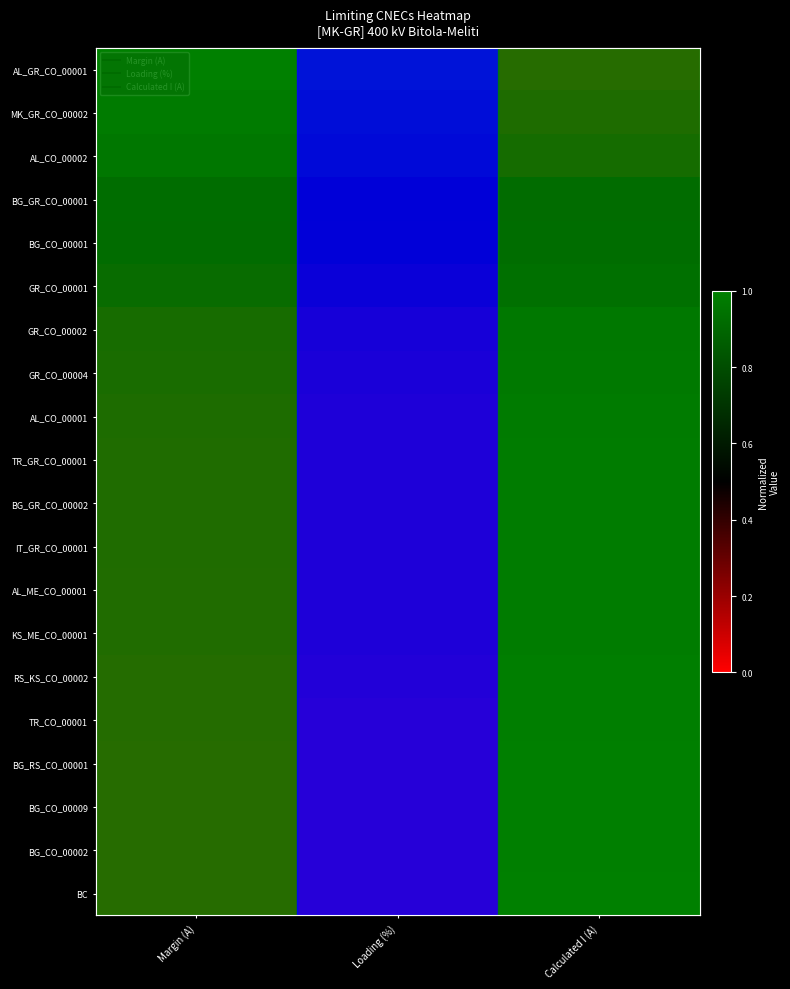

Rank the series at Margin (A) from highest to lowest value.

AL_GR_CO_00001, MK_GR_CO_00002, AL_CO_00002, BG_GR_CO_00001, BG_CO_00001, GR_CO_00001, GR_CO_00002, GR_CO_00004, AL_CO_00001, TR_GR_CO_00001, BG_GR_CO_00002, IT_GR_CO_00001, AL_ME_CO_00001, KS_ME_CO_00001, RS_KS_CO_00002, TR_CO_00001, BG_RS_CO_00001, BG_CO_00009, BG_CO_00002, BC